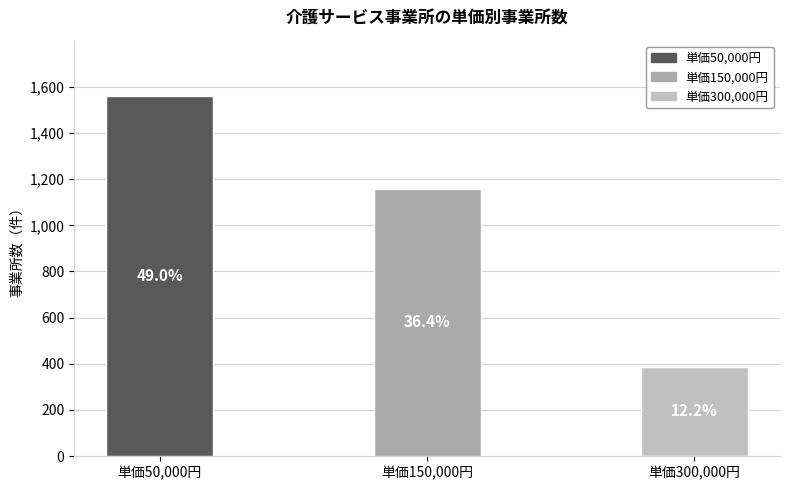

Is it true that the value at 単価300,000円 is 543?

False